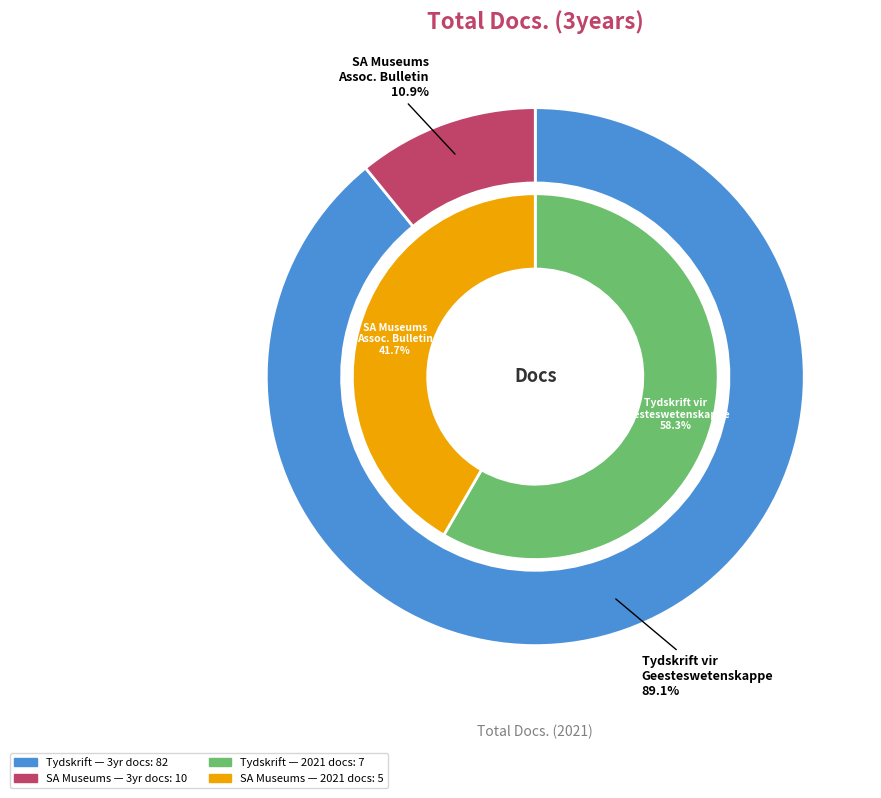

To the nearest percent, what is the difference between the Tydskrift vir Geesteswetenskappe and South African Museums Association Bulletin slice percentages?

17%